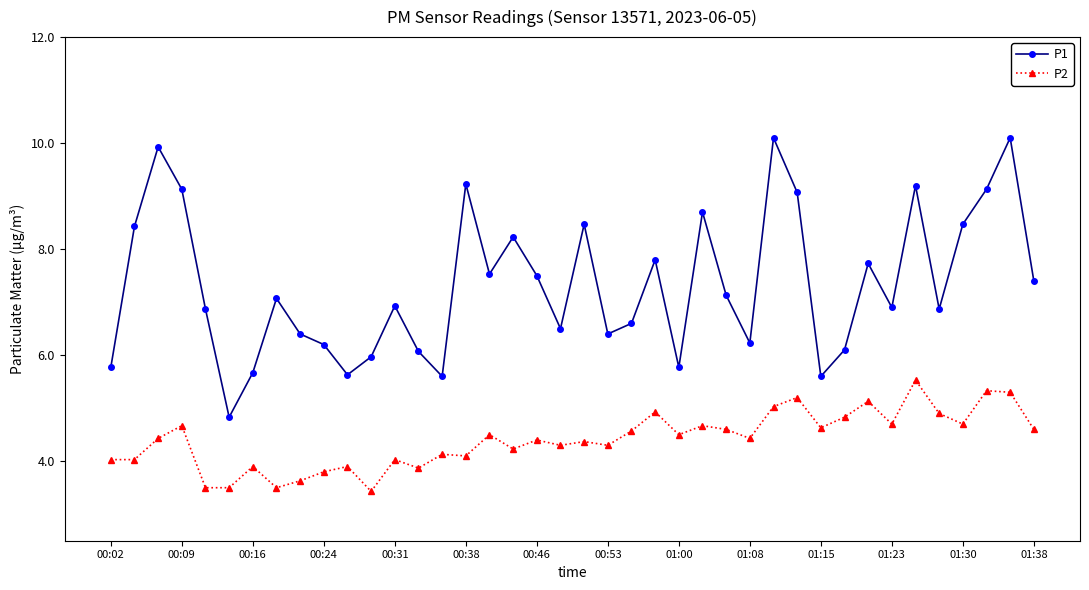

What is the difference between the maximum and minimum values in the P1 series?

5.3